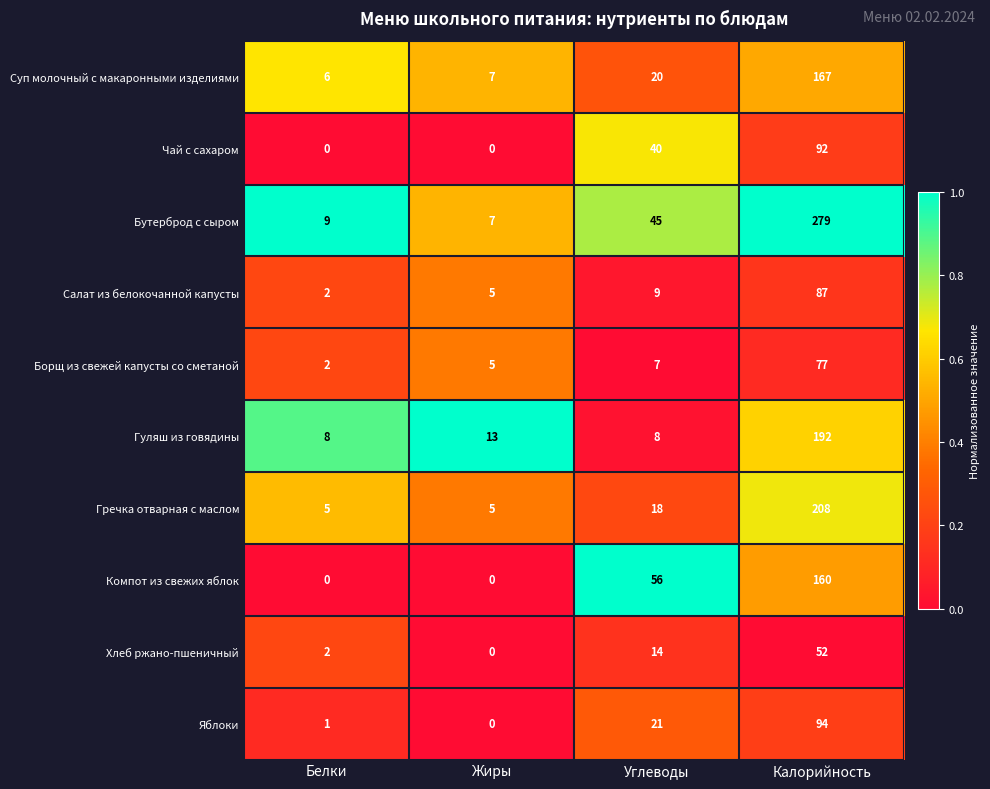

What is the difference between the highest and lowest values at Углеводы?

49